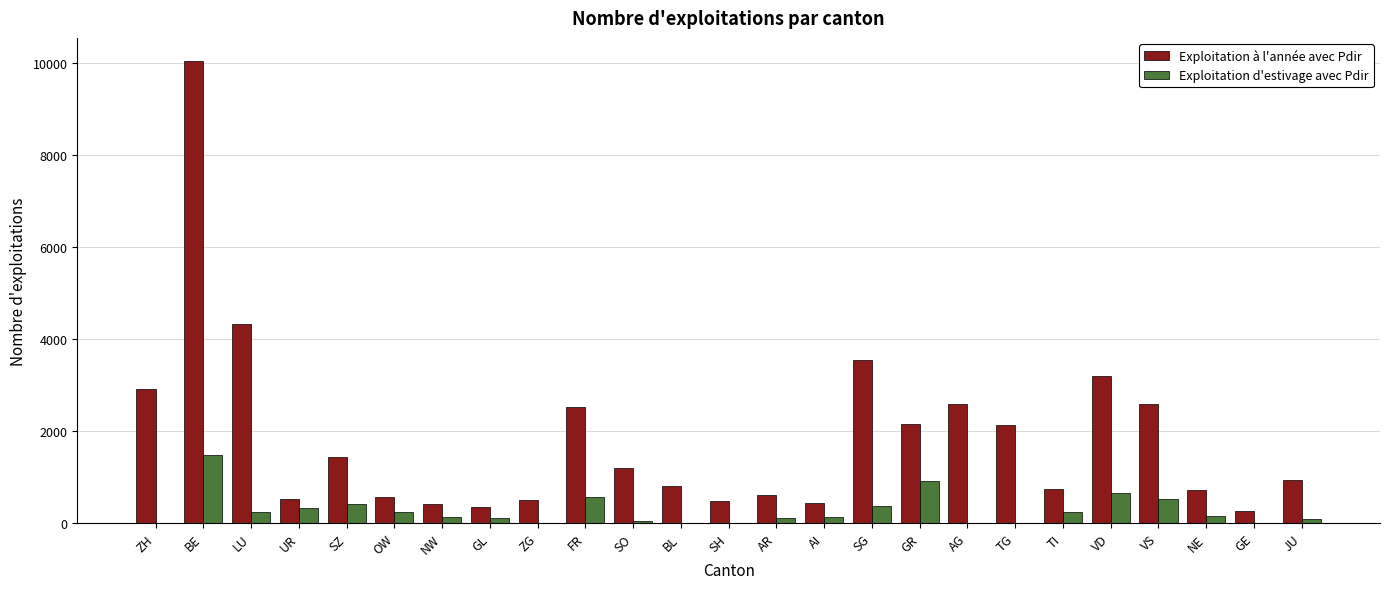

How many data points does each series have?

25